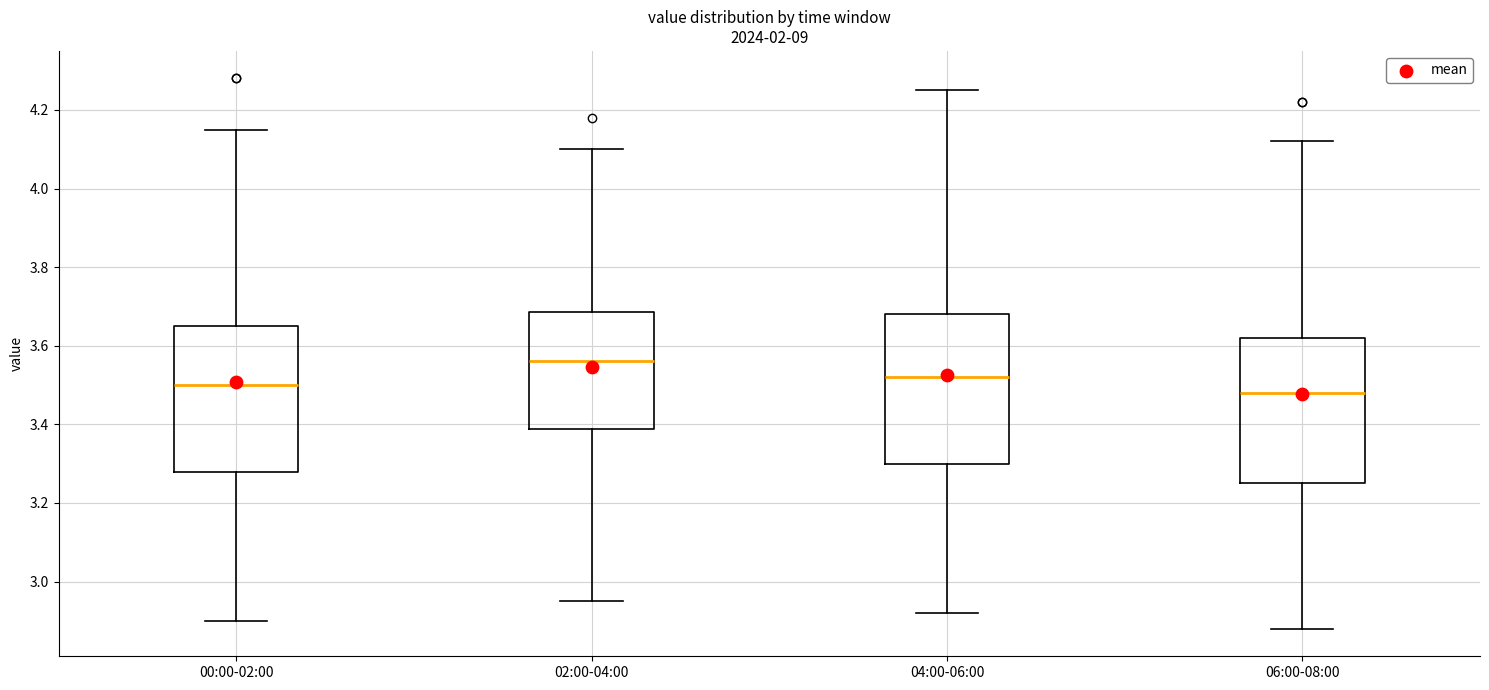

Reading left to right, transcribe this box plot: for each box, give where its median line is, the range the box spans, and where its two whiskers end, as read against the y-axis. The values are not printed on the chart, so give them approximately, as read against the axis.

00:00-02:00: median 3.50, box 3.28 to 3.66, whiskers 2.90 to 4.16
02:00-04:00: median 3.56, box 3.38 to 3.68, whiskers 2.96 to 4.10
04:00-06:00: median 3.52, box 3.30 to 3.68, whiskers 2.92 to 4.26
06:00-08:00: median 3.48, box 3.26 to 3.62, whiskers 2.88 to 4.12